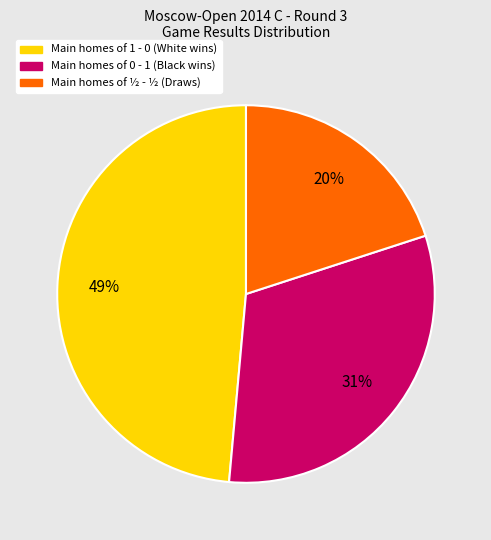

Is there a majority slice in this chart?

No